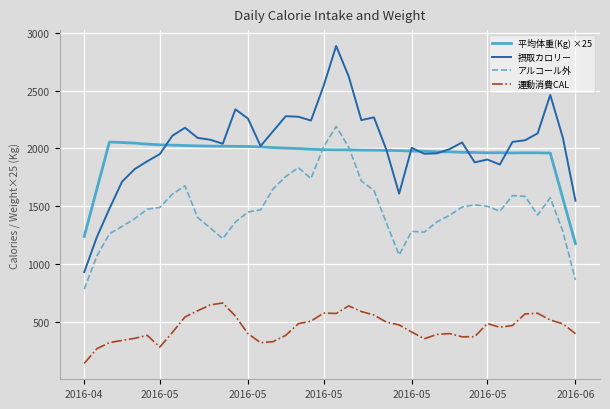

What is the maximum value for 平均体重(Kg) ×25?

2055.5